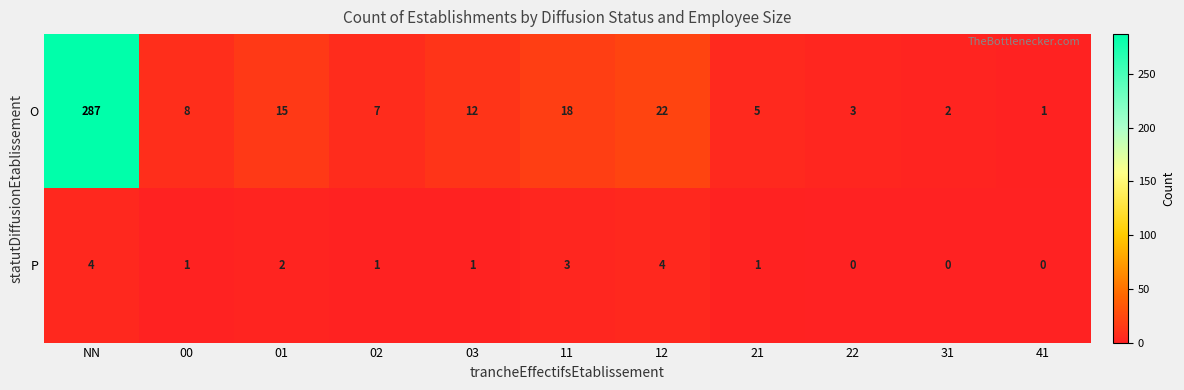

Reading left to right, list all the values displayed in this chart.

O: NN=287	00=8	01=15	02=7	03=12	11=18	12=22	21=5	22=3	31=2	41=1
P: NN=4	00=1	01=2	02=1	03=1	11=3	12=4	21=1	22=0	31=0	41=0